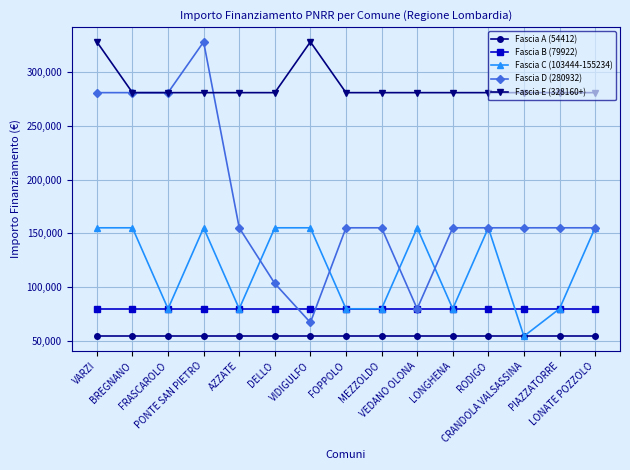

True or false: Fascia D (280932) and Fascia A (54412) cross at least once.

False